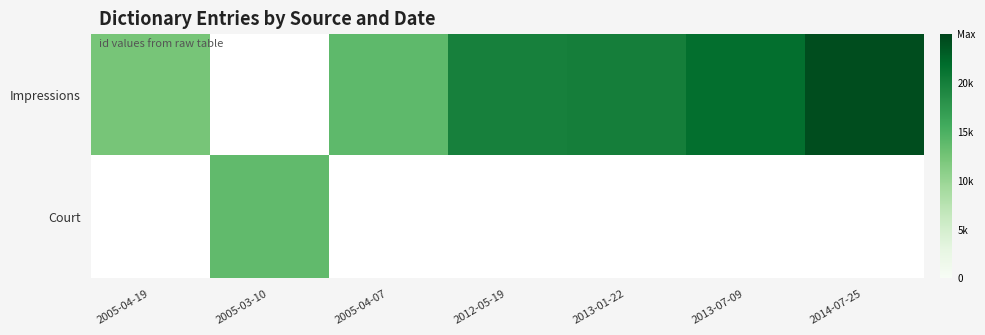

Which label corresponds to the smallest value in the chart?

2005-03-10